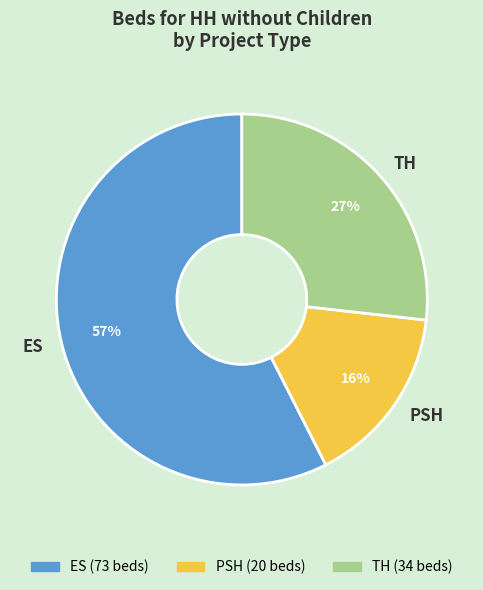

What is the smallest slice in the pie chart?

PSH